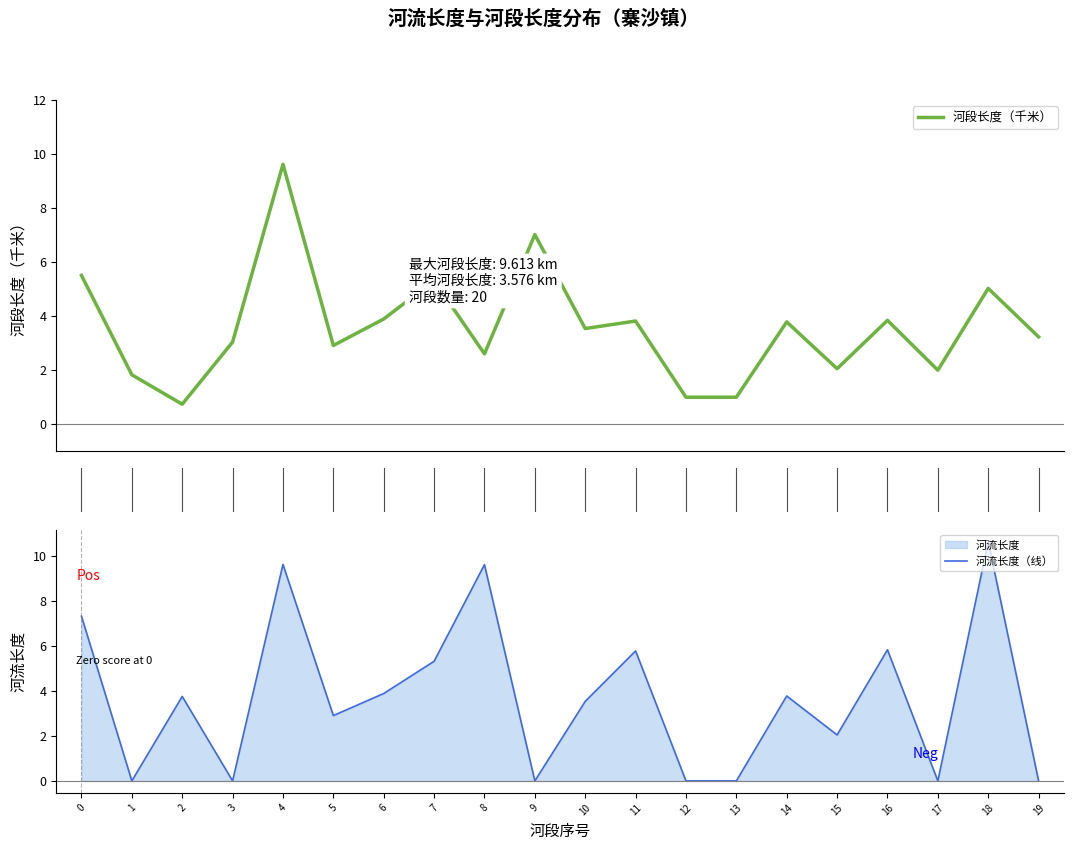

Where is the first local maximum for 河流长度（线）?

2